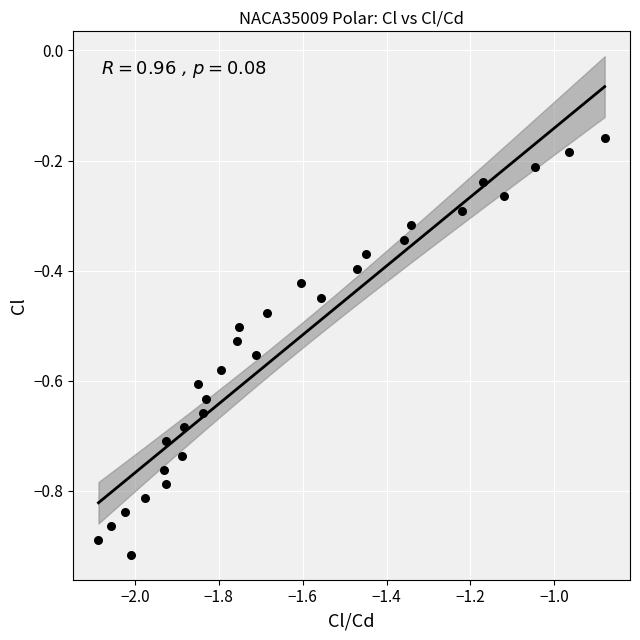

Count the number of points in this scatter plot.

30